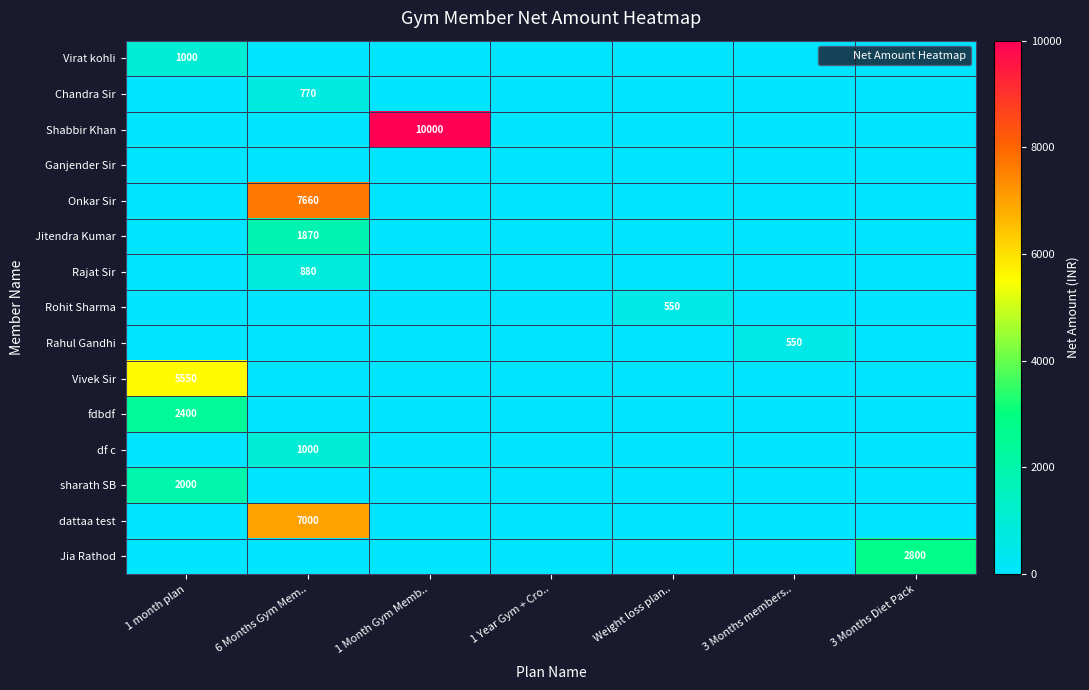

What is the maximum value for dattaa test?

7000